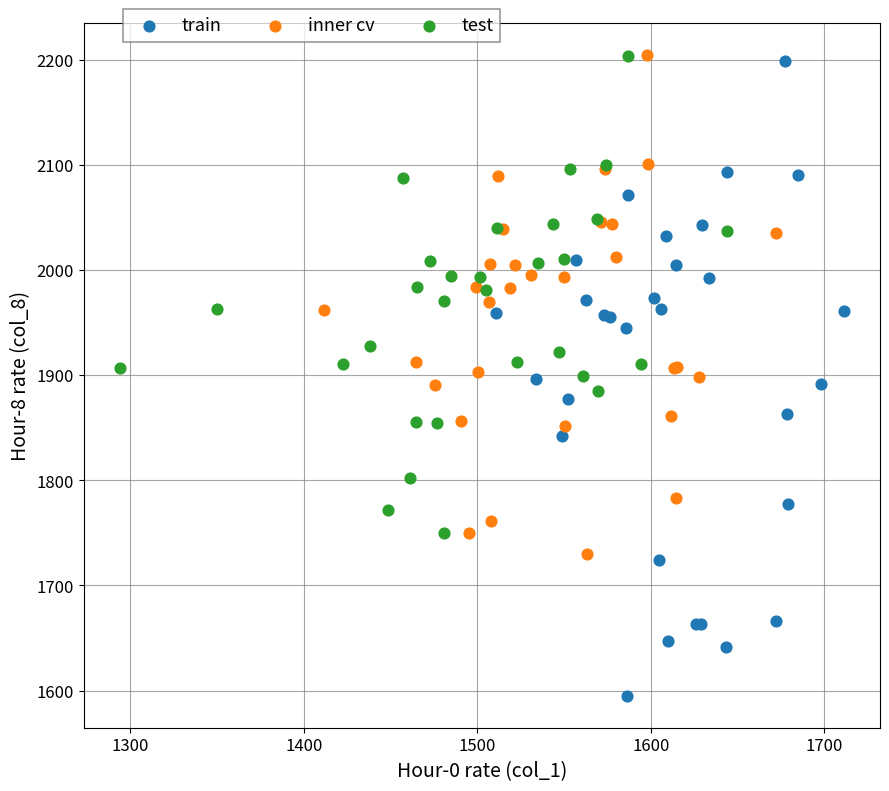

Which series has the largest Y range (max minus min)?

train